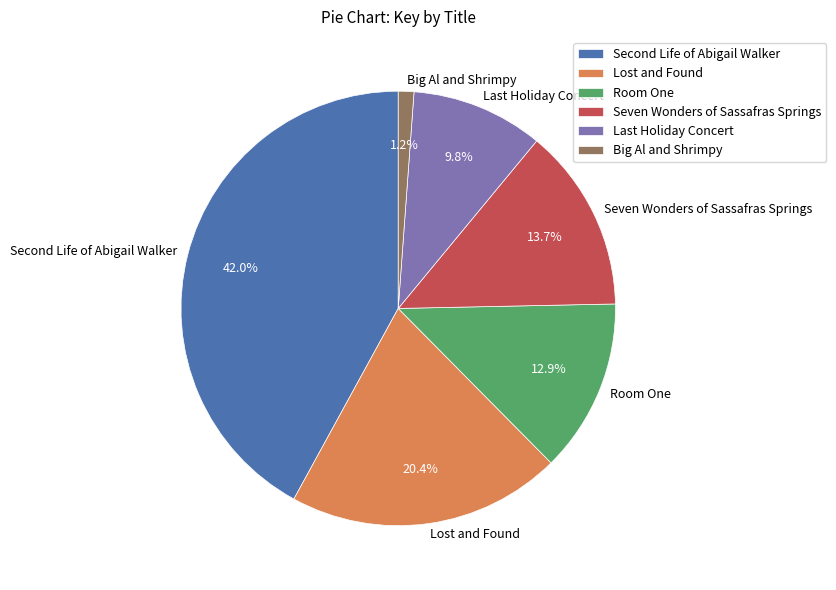

Is there any slice that represents more than half of the pie?

No